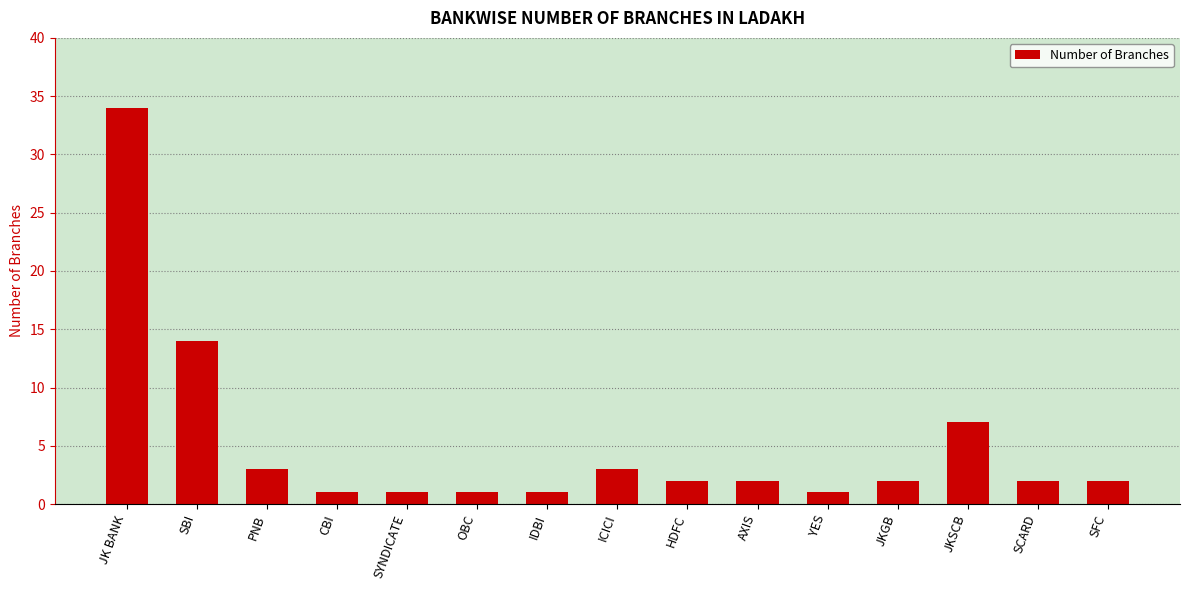

Are the bars grouped side by side (vs. stacked)?

No